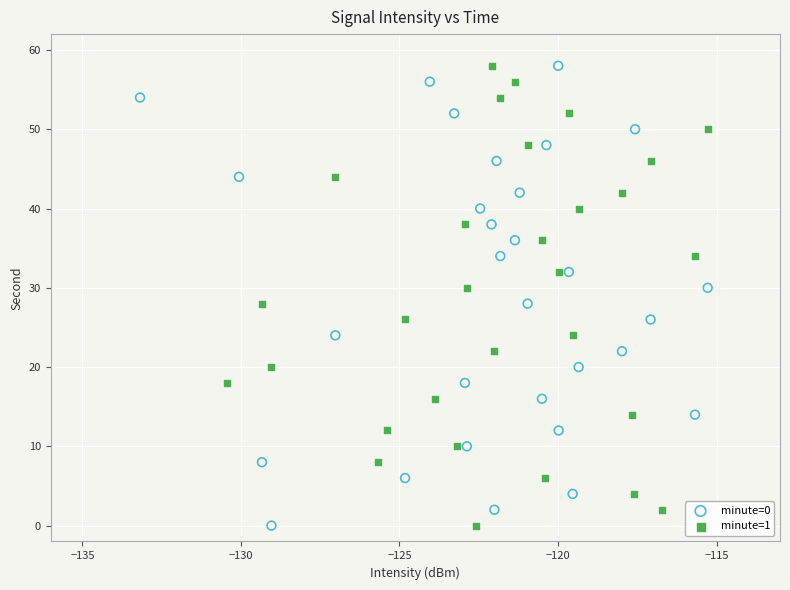

What are all the series names shown in the legend?

minute=0, minute=1